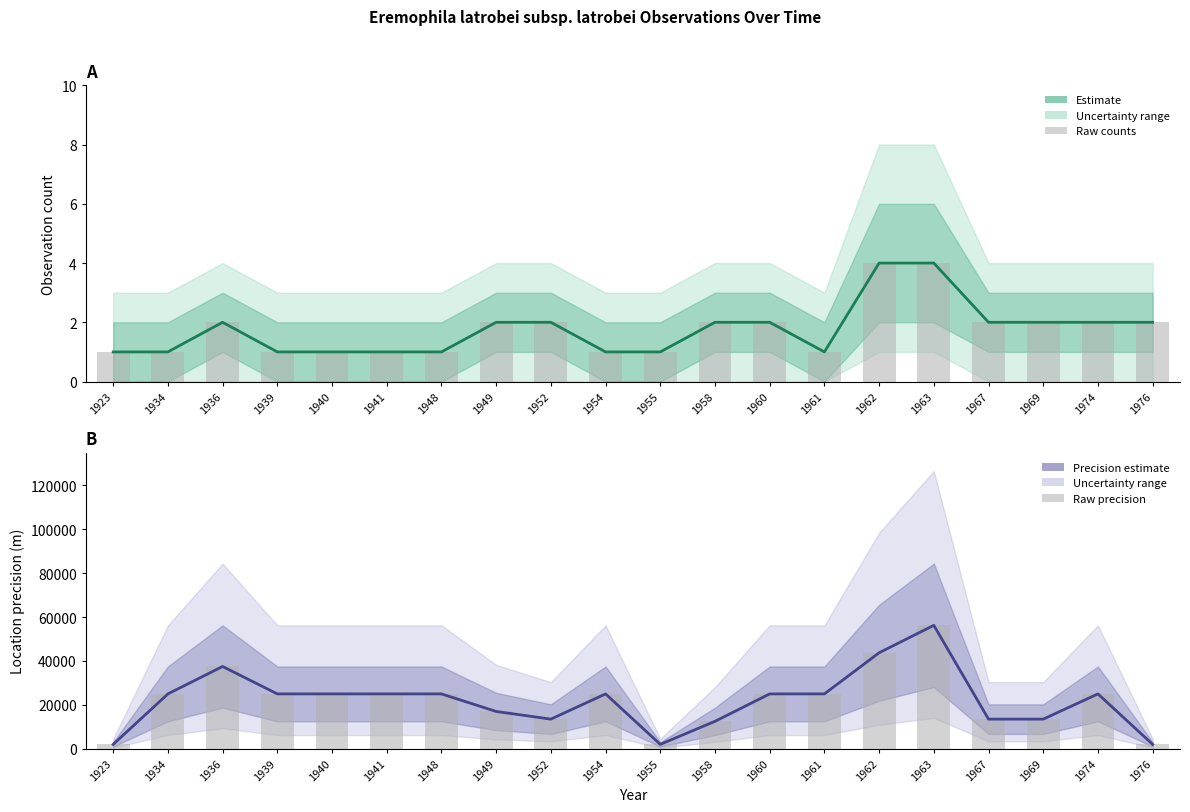

Reading left to right, transcribe all the data shown in this chart.

Estimate: 1923=1	1934=1	1936=2	1939=1	1940=1	1941=1	1948=1	1949=2	1952=2	1954=1	1955=1	1958=2	1960=2	1961=1	1962=4	1963=4	1967=2	1969=2	1974=2	1976=2
Precision estimate: 1923=2000	1934=25000	1936=37500	1939=25000	1940=25000	1941=25000	1948=25000	1949=17000	1952=13500	1954=25000	1955=2000	1958=12500	1960=25000	1961=25000	1962=43750	1963=56250	1967=13500	1969=13500	1974=25000	1976=2000